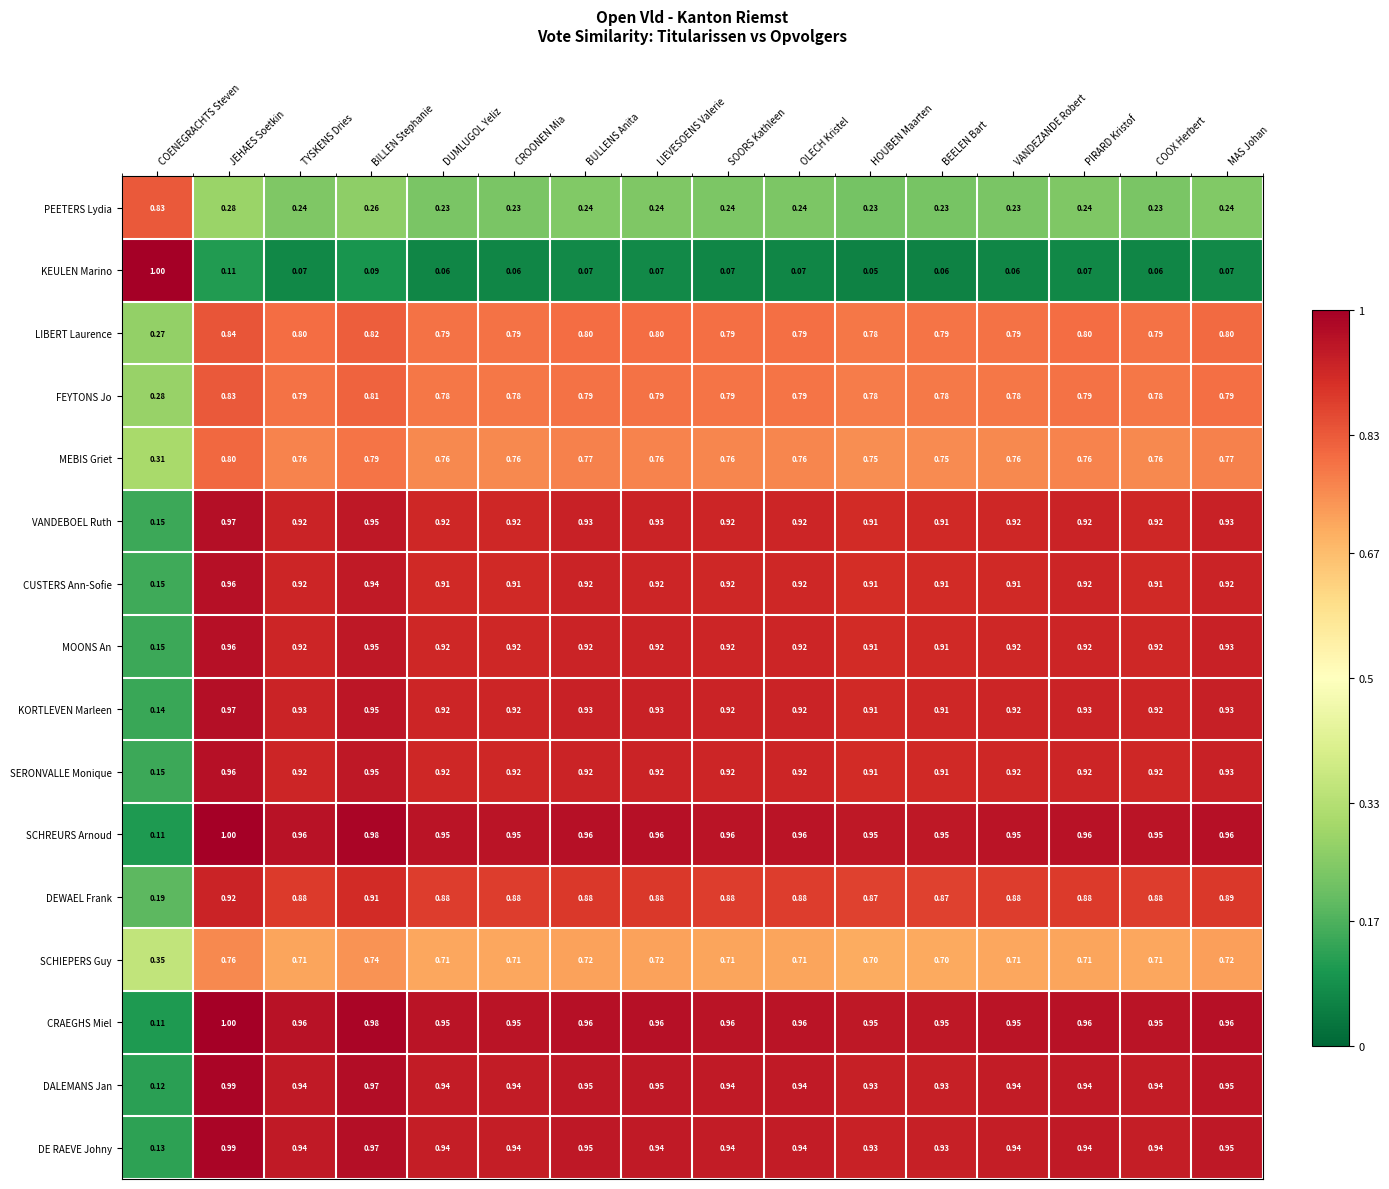

Which series changed the most between COENEGRACHTS Steven and VANDEZANDE Robert?

KEULEN Marino